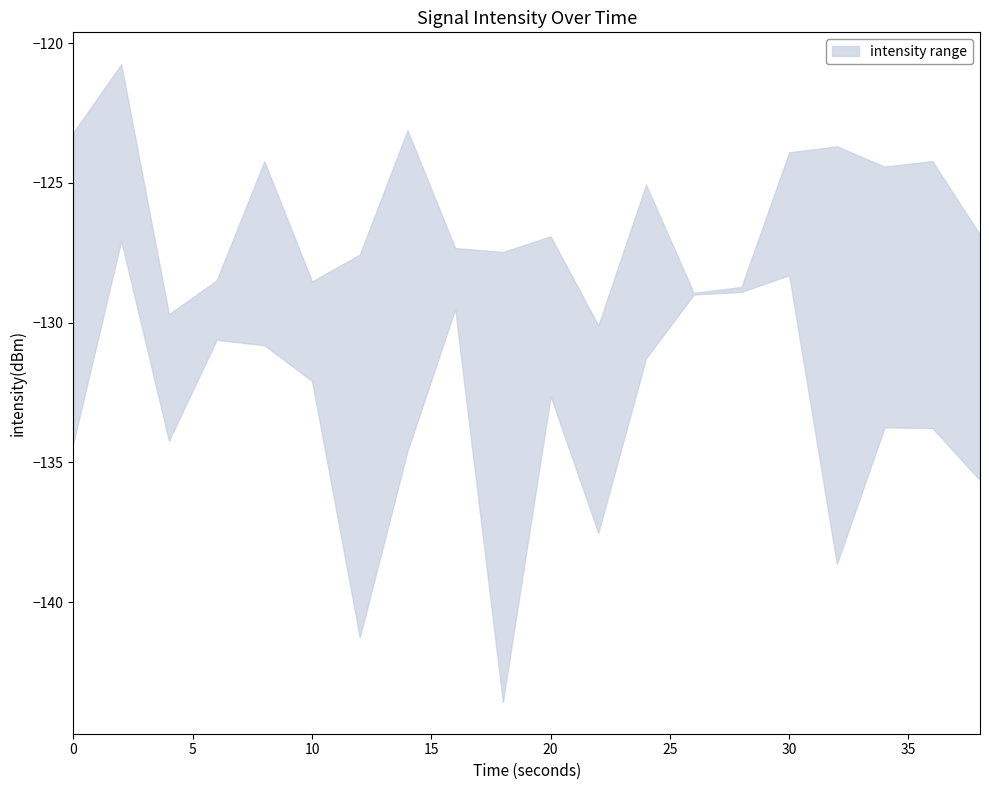

Is the value of upper at 2 greater than the value of lower at 16?

Yes